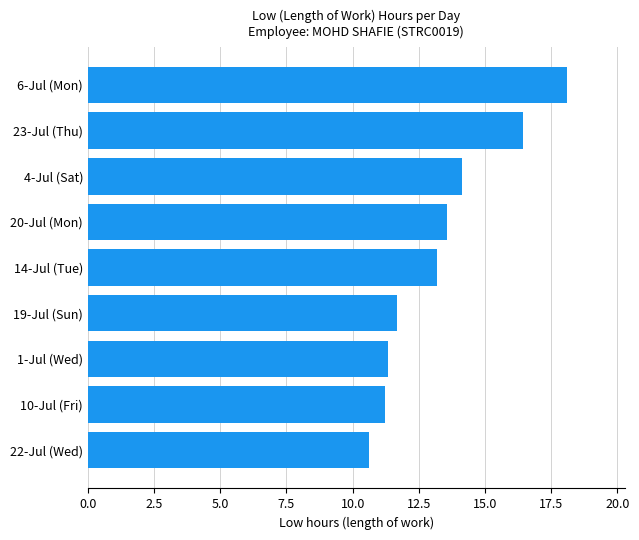

Is it true that the value at 4-Jul (Sat) is 14.2?

True